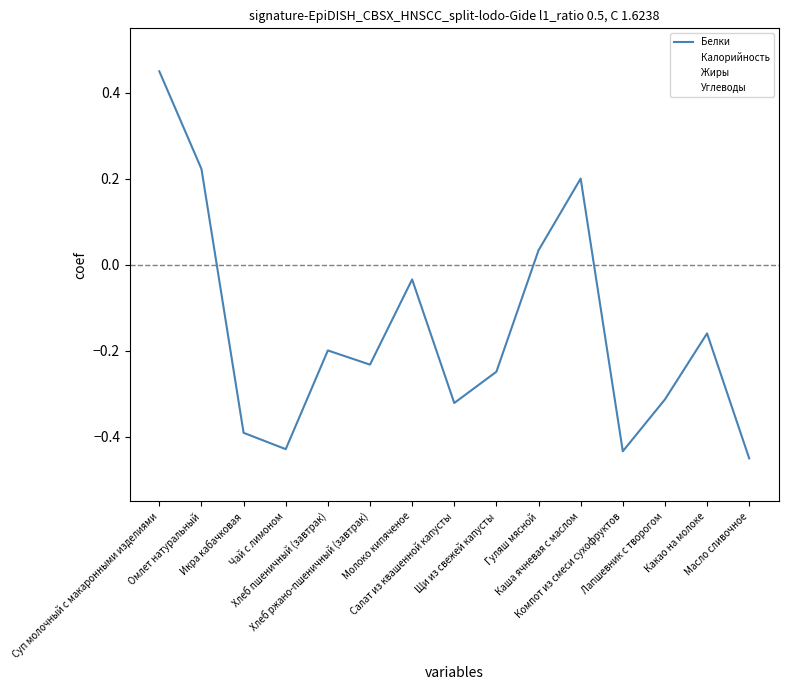

How many distinct data groups are displayed?

4